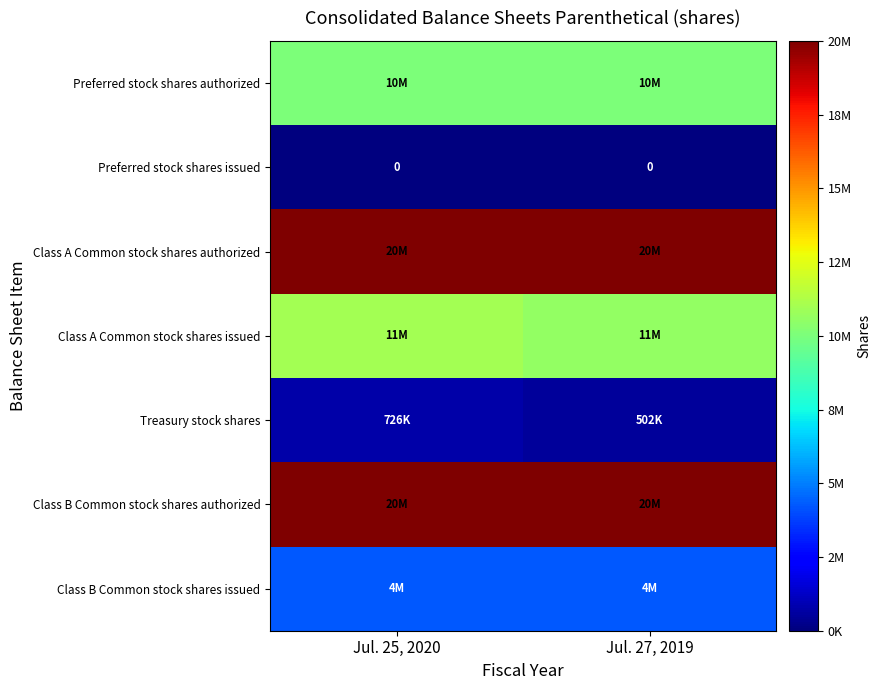

What is the sum of all Class A Common stock shares authorized values?

40000000